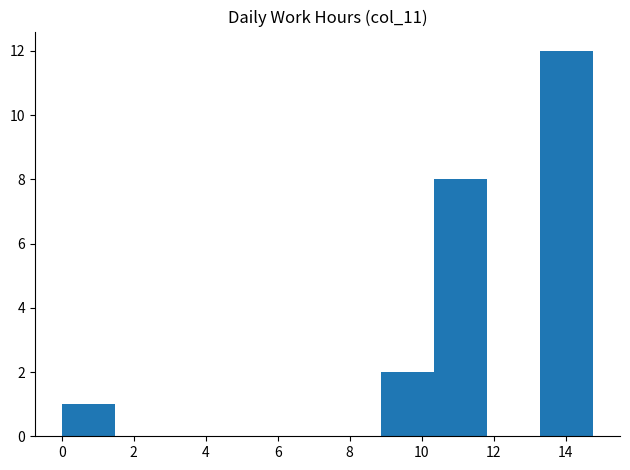

Reading left to right, transcribe this chart: for each bar, give the range it covers on the x-axis and its height. Neither the bar edges nor the heights are printed on the chart, so give them approximately, as read against the axes.

0.0 to 1.4: 1
1.4 to 3.0: 0
3.0 to 4.4: 0
4.4 to 6.0: 0
6.0 to 7.4: 0
7.4 to 8.8: 0
8.8 to 10.4: 2
10.4 to 11.8: 8
11.8 to 13.2: 0
13.2 to 14.8: 12